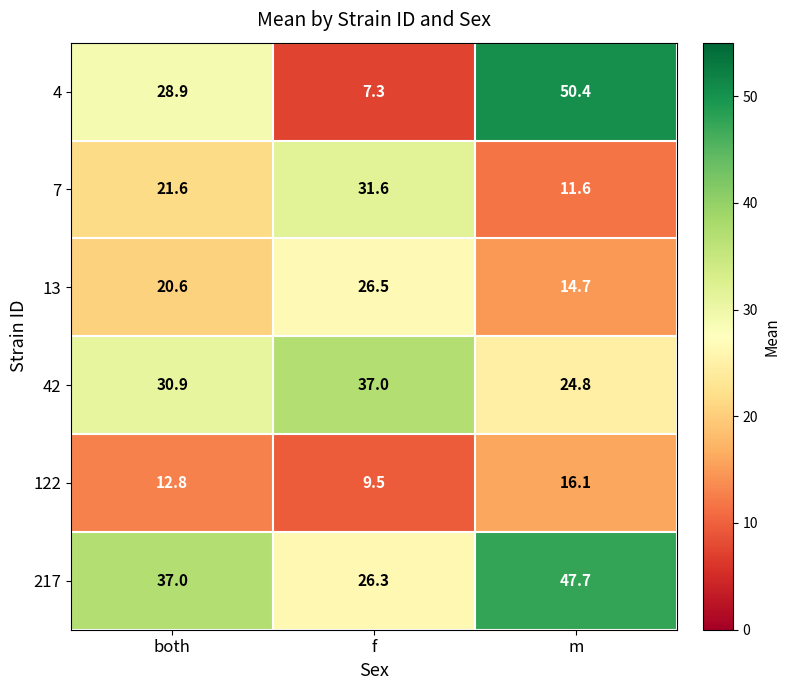

Which category has the highest value across all series?

m